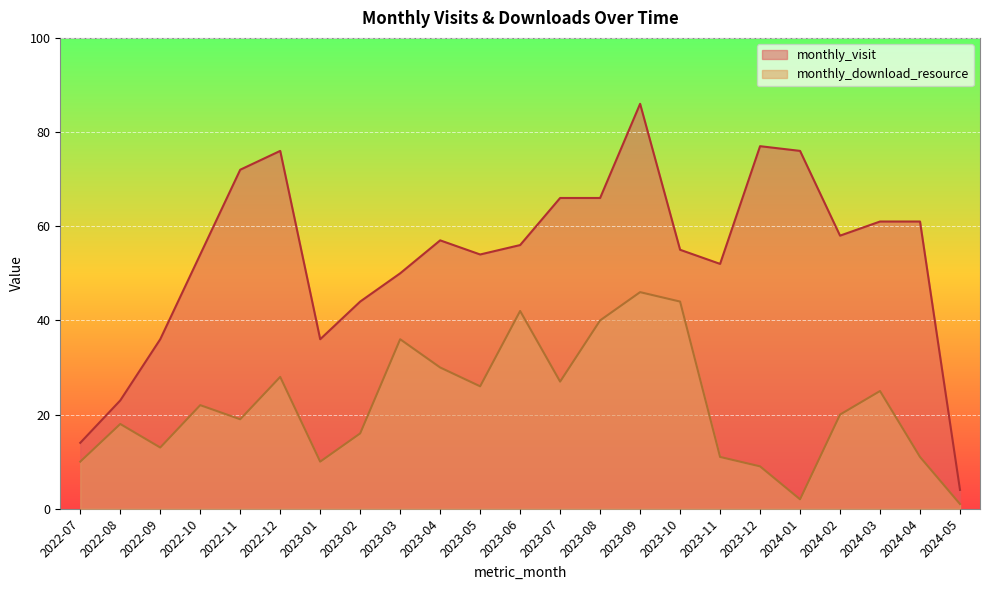

True or false: monthly_download_resource and monthly_visit intersect in this chart.

False